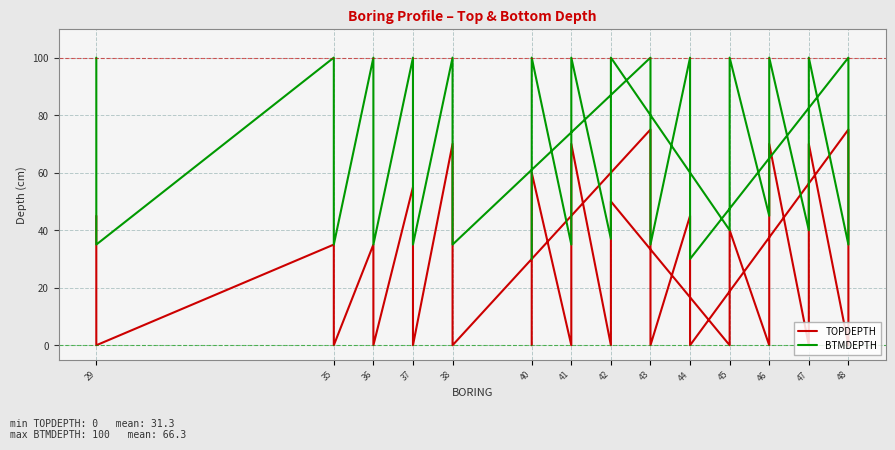

Which series has the widest spread of values?

TOPDEPTH